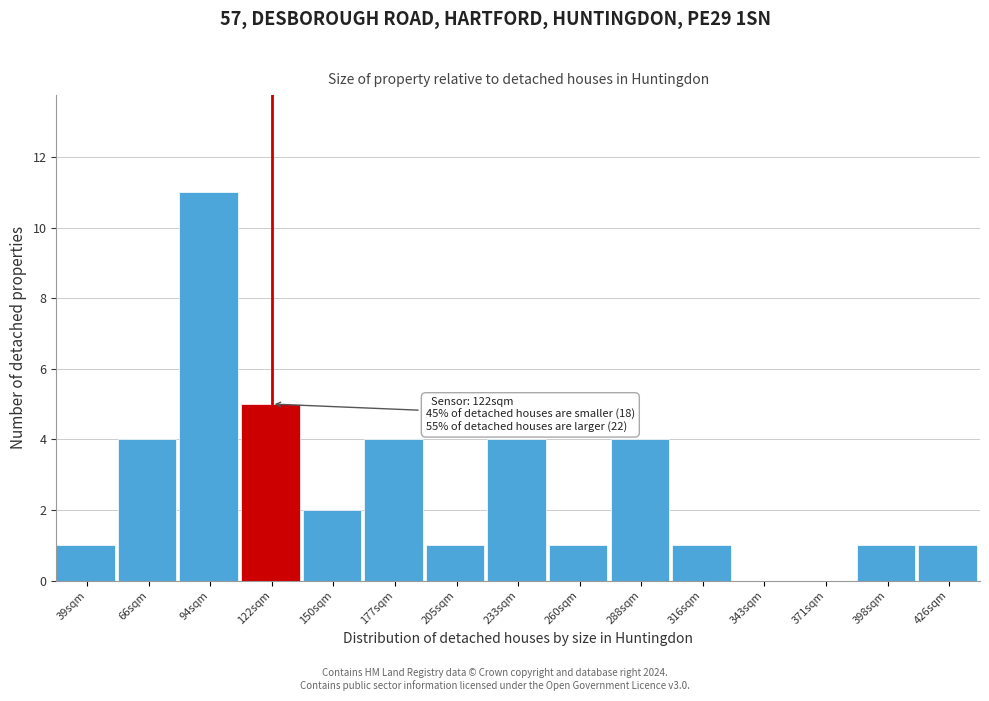

Over which range of the x-axis is the bar tallest?

80 to 110